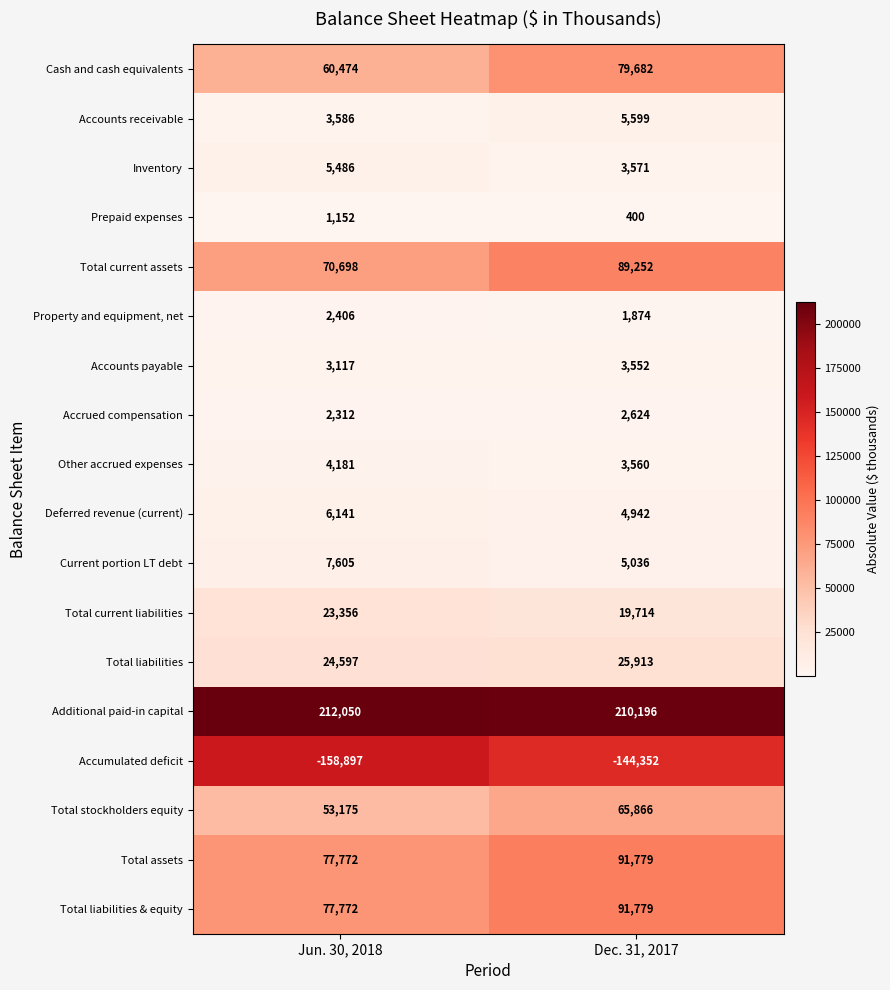

Which series has the widest spread of values?

Cash and cash equivalents